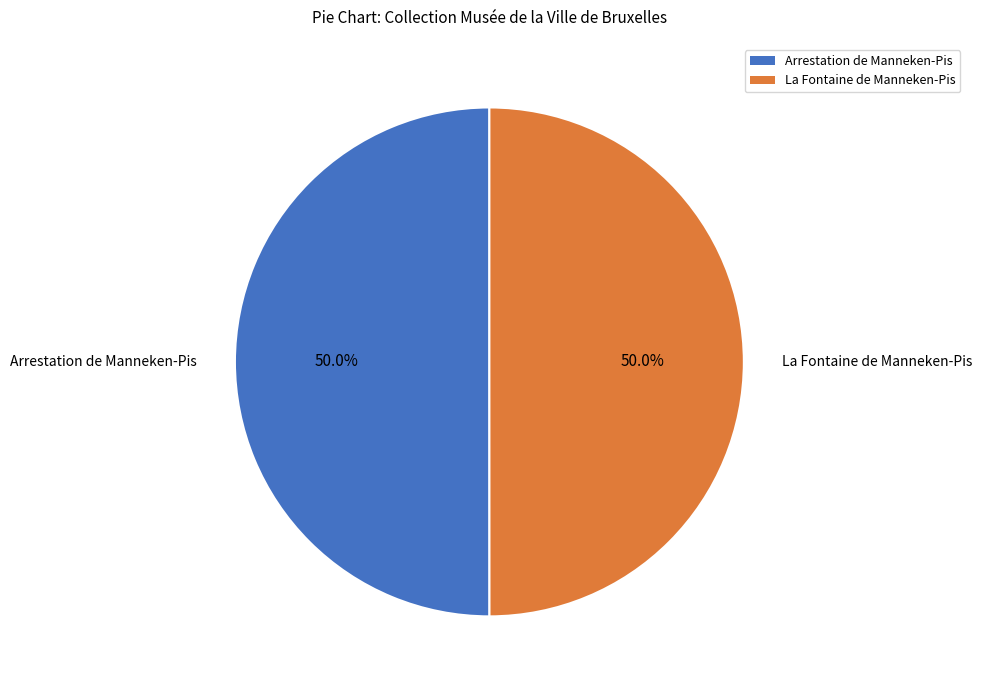

What portion of the pie excludes La Fontaine de Manneken-Pis?

50.0%